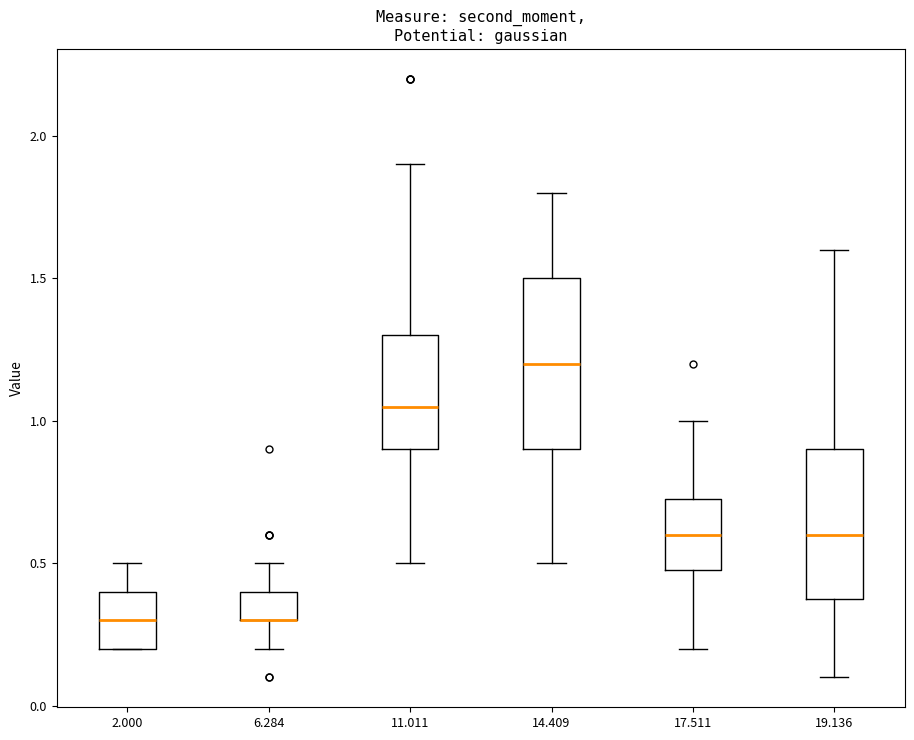

Where is the lower edge of the box at x = 2.000 on the y-axis? The values are not printed on the chart, so give them approximately, as read against the axis.

0.20